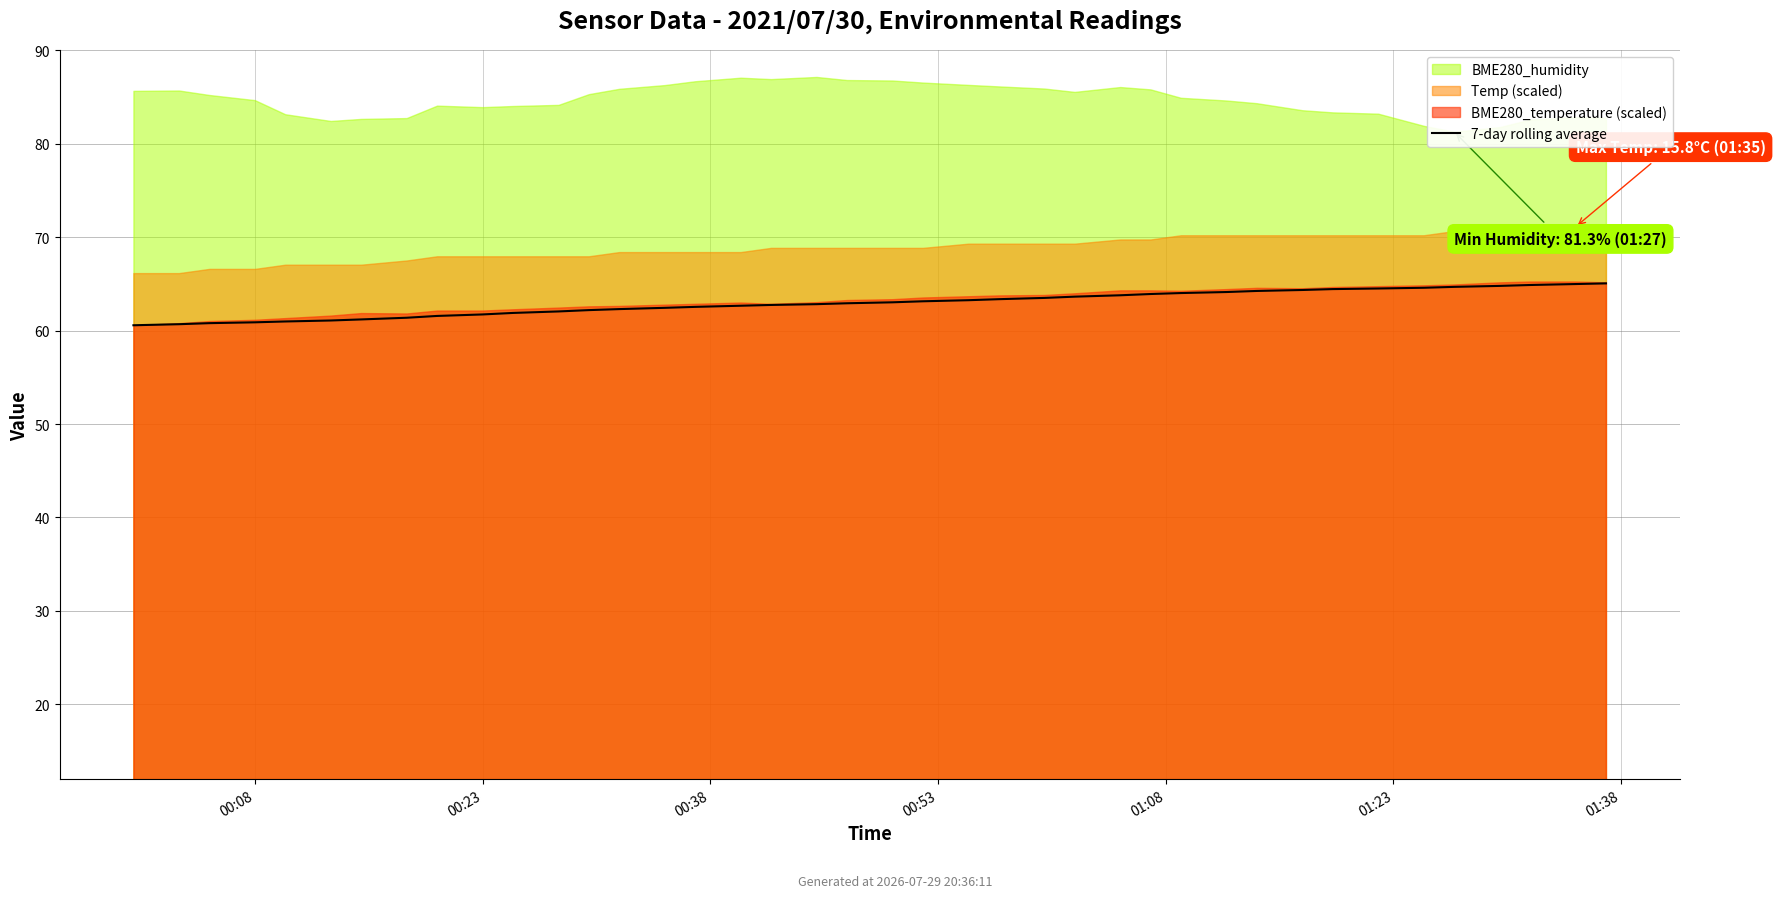

How many lines are shown in the chart?

1